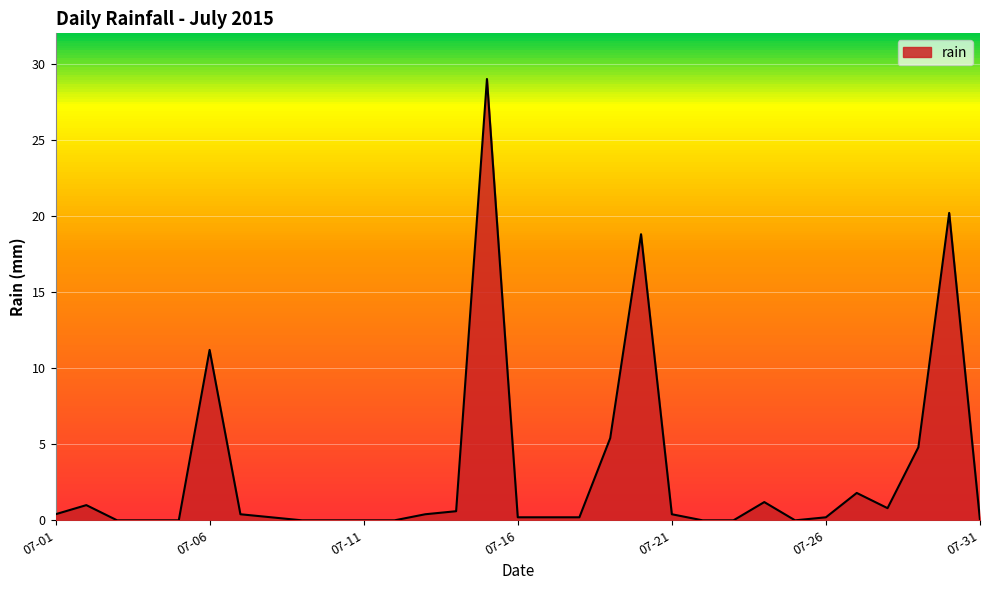

How many lines are shown in the chart?

1